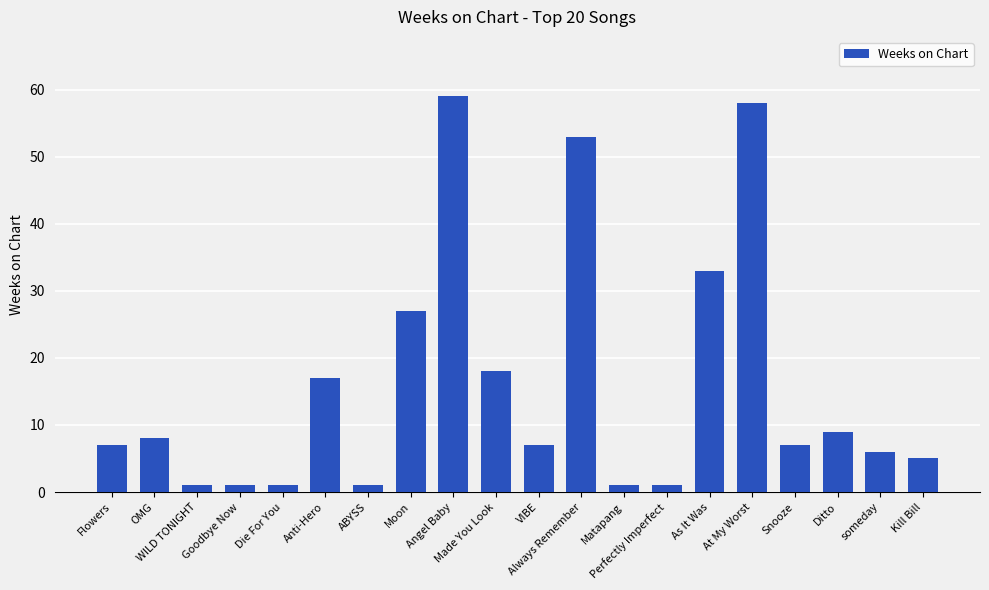

How many data points does each series have?

20